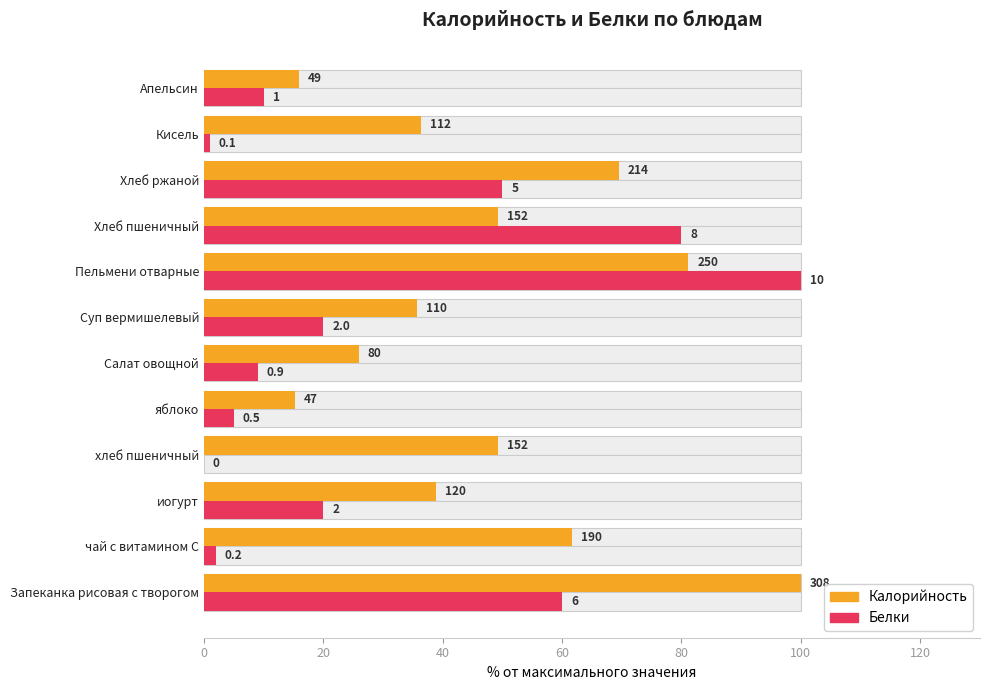

What is the difference between the highest and lowest values at Хлеб ржаной?

19.5